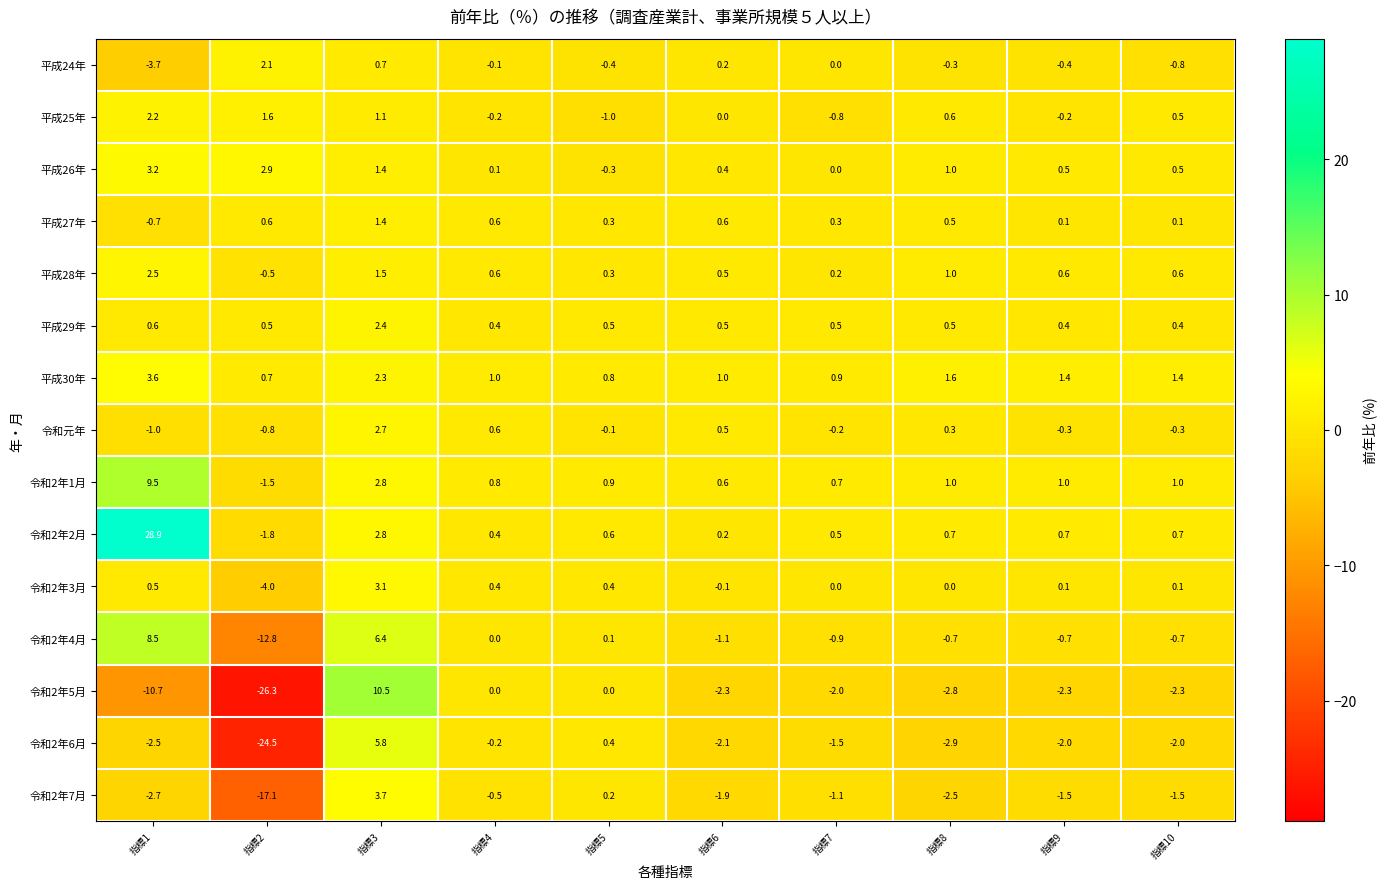

What is the difference between the maximum and second lowest values in the 平成28年 series?

2.3